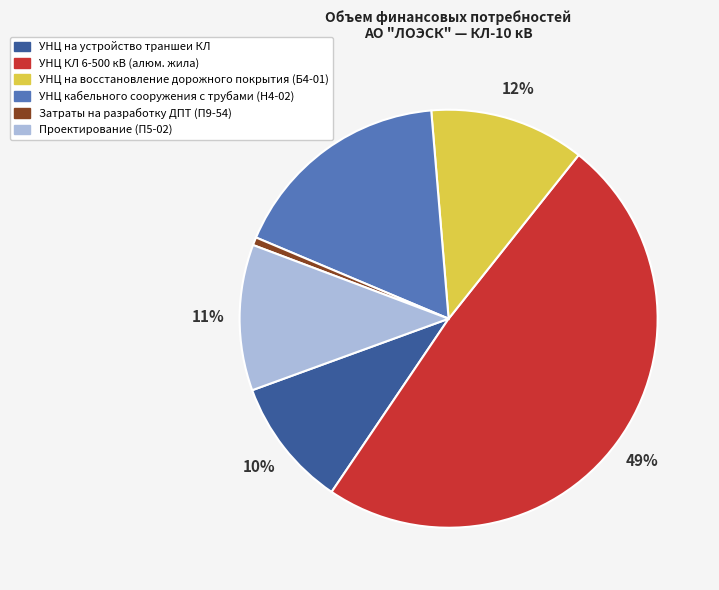

Count the number of slices in the pie.

6